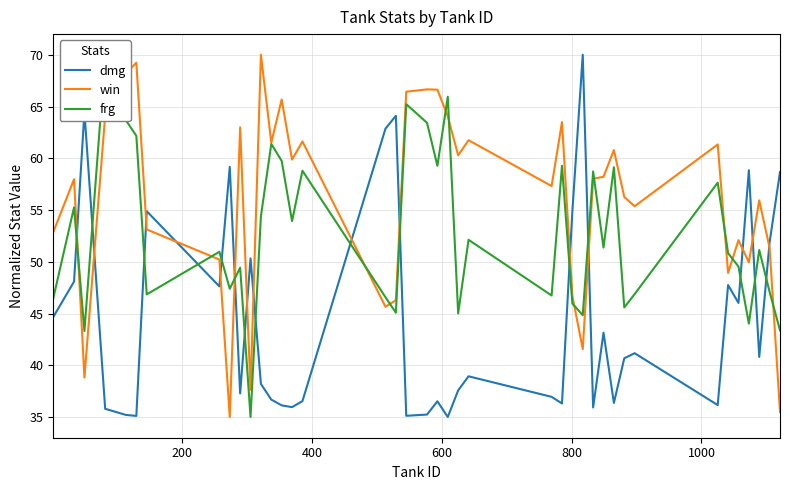

True or false: win and dmg intersect in this chart.

True